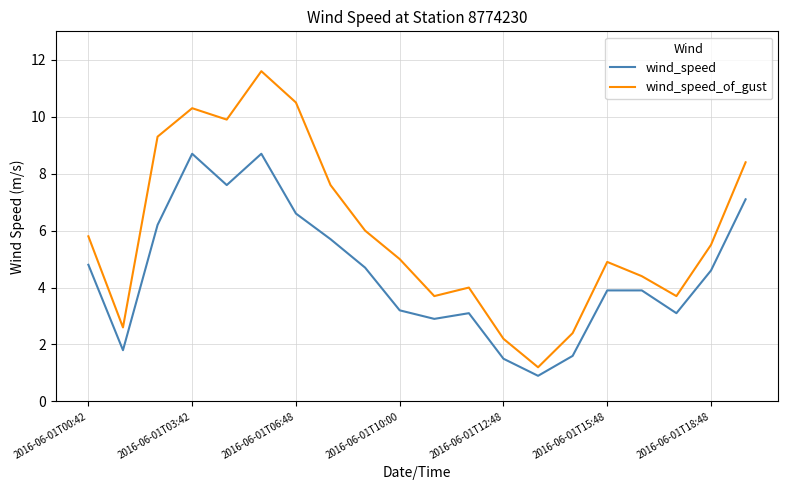

True or false: wind_speed_of_gust and wind_speed cross at least once.

False